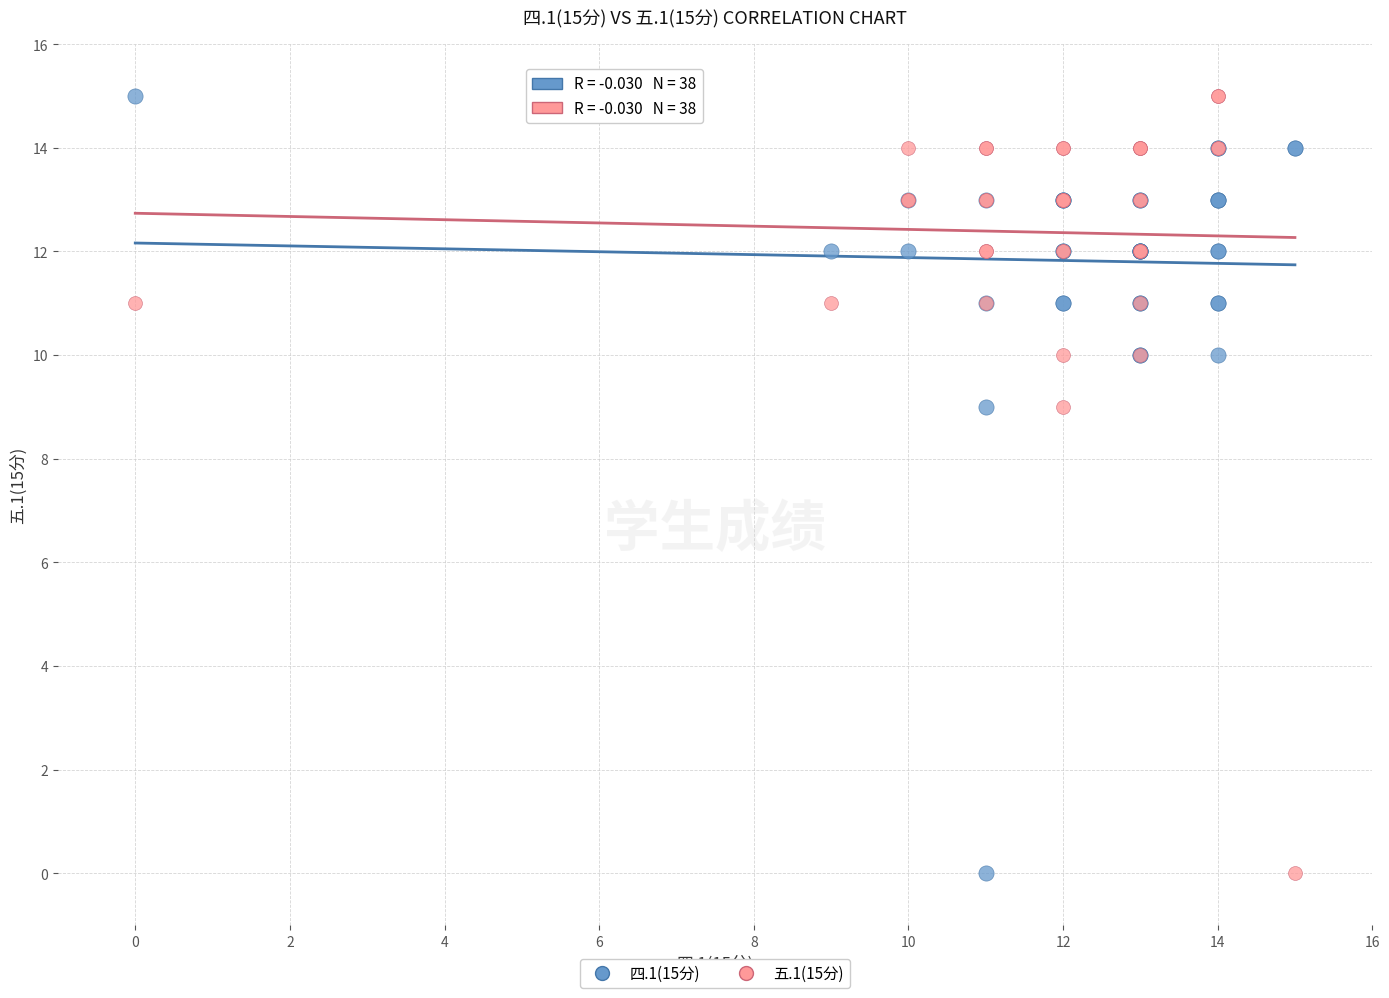

What are all the series names shown in the legend?

四.1(15分), 五.1(15分)